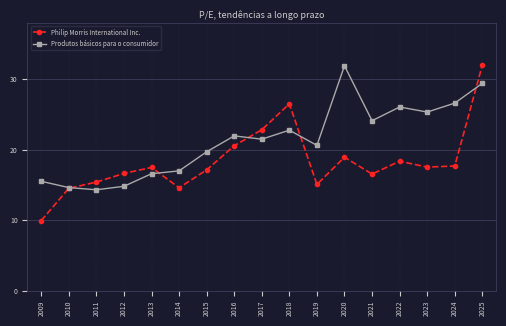

True or false: Philip Morris International Inc. has a value of 18.9 at 2020.

True